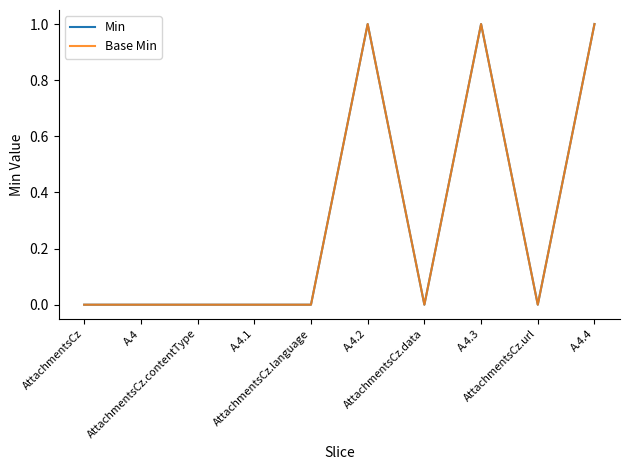

True or false: Base Min has more than 1 points higher than both neighbors.

True